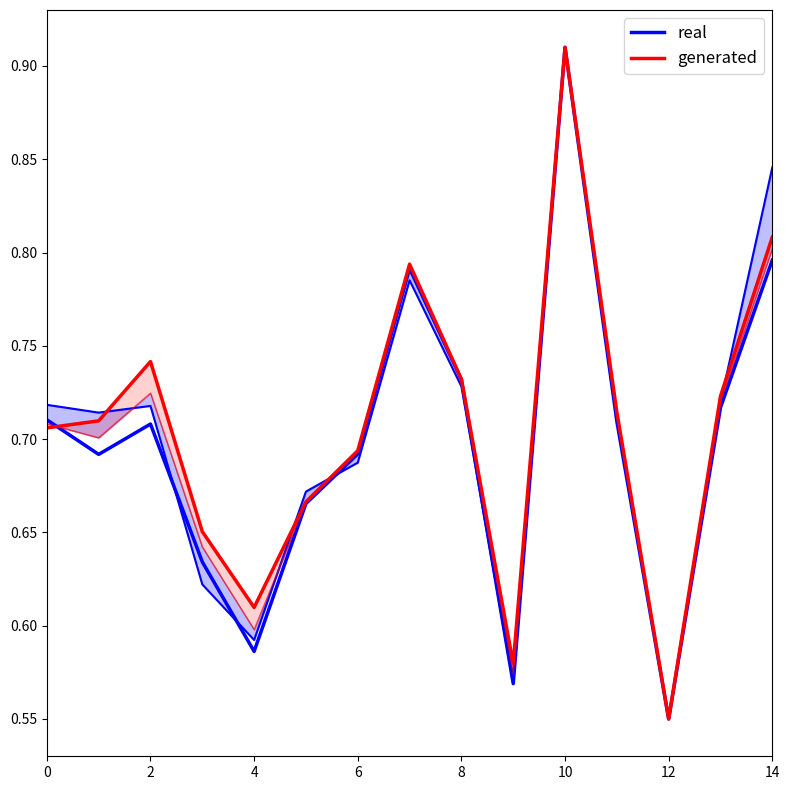

At which category is the sum across all series the highest?

10